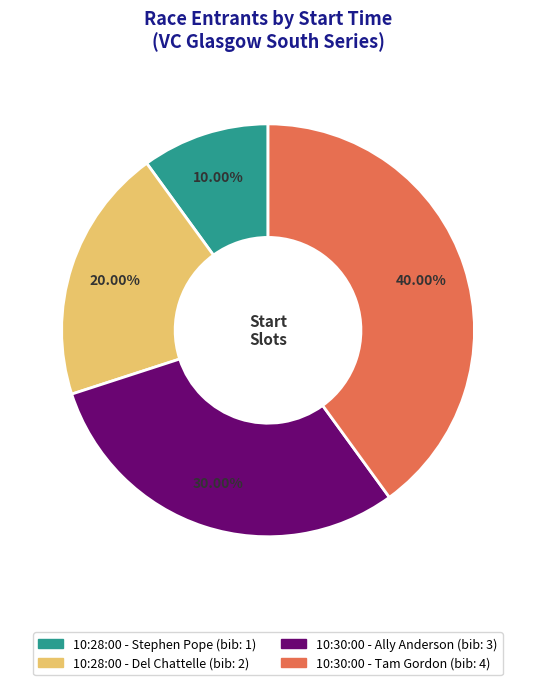

Which slice is the smallest?

10:28:00 - Stephen Pope